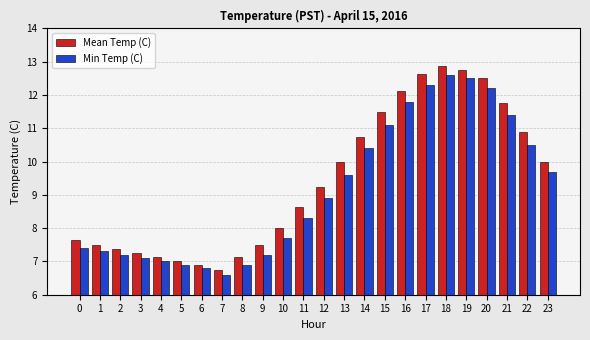

Which series has the largest range (max minus min)?

Mean Temp (C)